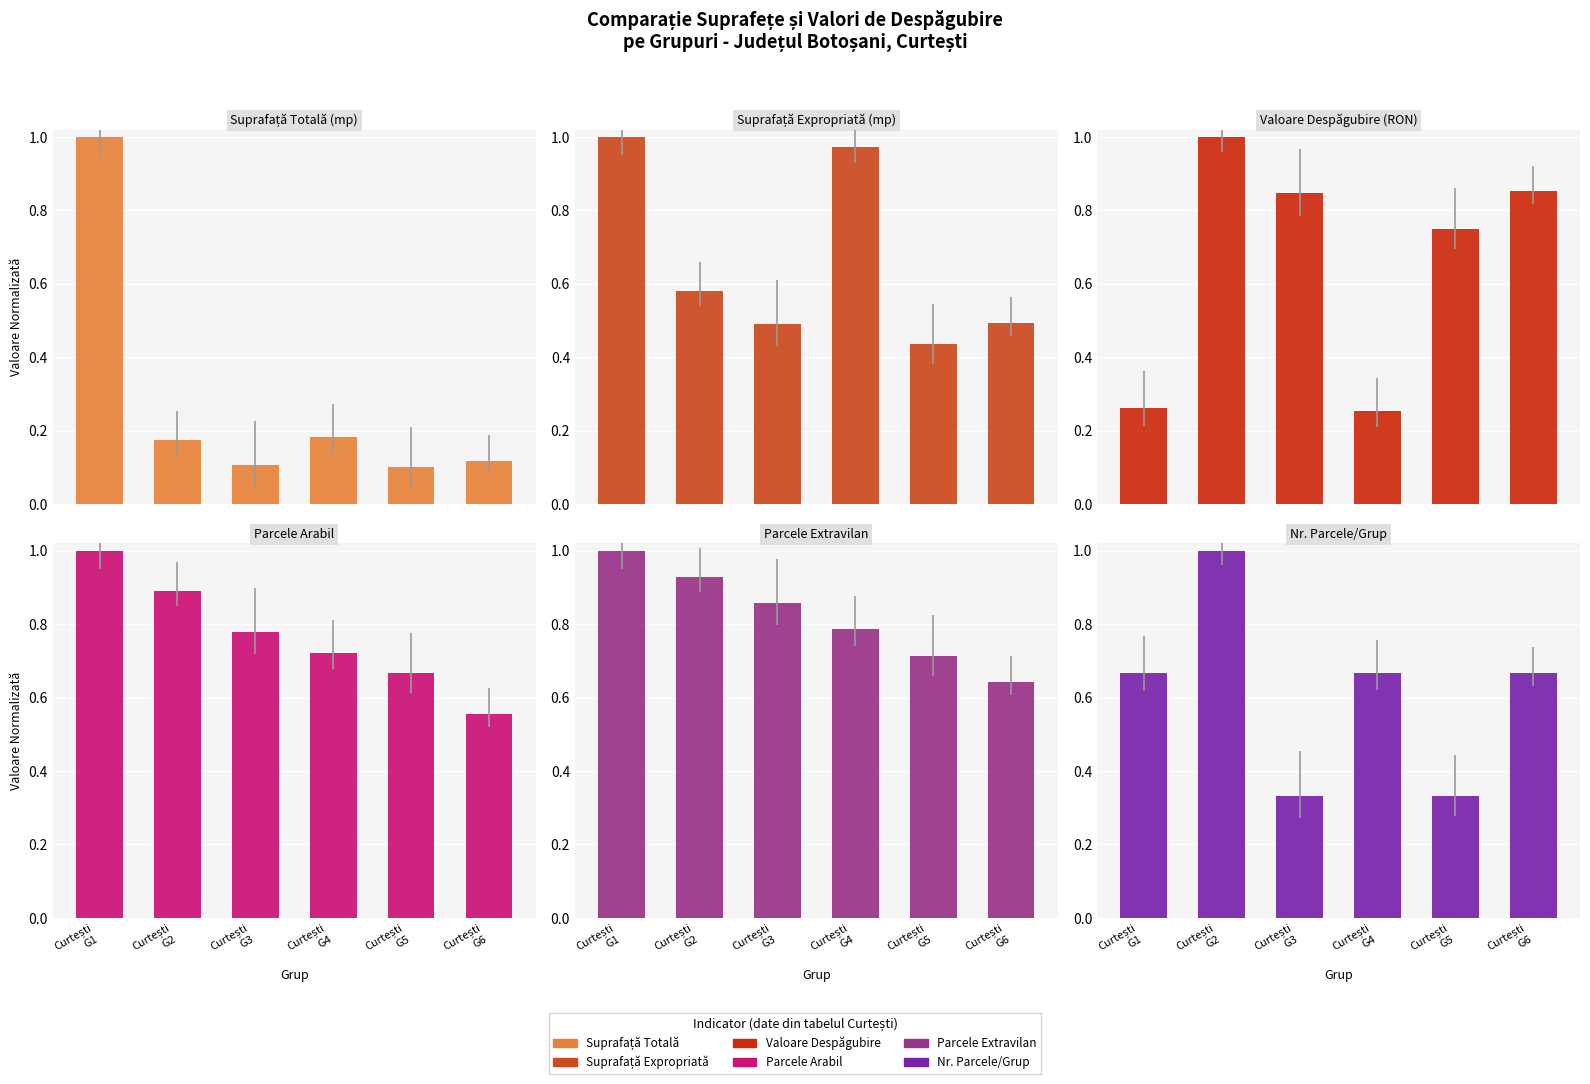

Reading left to right, extract all data points from this chart.

Suprafață Totală: Curtești
G1=1.0	Curtești
G2=0.2	Curtești
G3=0.1	Curtești
G4=0.2	Curtești
G5=0.1	Curtești
G6=0.1
Suprafață Expropriată: Curtești
G1=1.0	Curtești
G2=0.6	Curtești
G3=0.5	Curtești
G4=1.0	Curtești
G5=0.4	Curtești
G6=0.5
Valoare Despăgubire: Curtești
G1=0.3	Curtești
G2=1.0	Curtești
G3=0.8	Curtești
G4=0.3	Curtești
G5=0.8	Curtești
G6=0.9
Parcele Arabil: Curtești
G1=1.0	Curtești
G2=0.9	Curtești
G3=0.8	Curtești
G4=0.7	Curtești
G5=0.7	Curtești
G6=0.6
Parcele Extravilan: Curtești
G1=1.0	Curtești
G2=0.9	Curtești
G3=0.9	Curtești
G4=0.8	Curtești
G5=0.7	Curtești
G6=0.6
Nr. Parcele/Grup: Curtești
G1=0.7	Curtești
G2=1.0	Curtești
G3=0.3	Curtești
G4=0.7	Curtești
G5=0.3	Curtești
G6=0.7